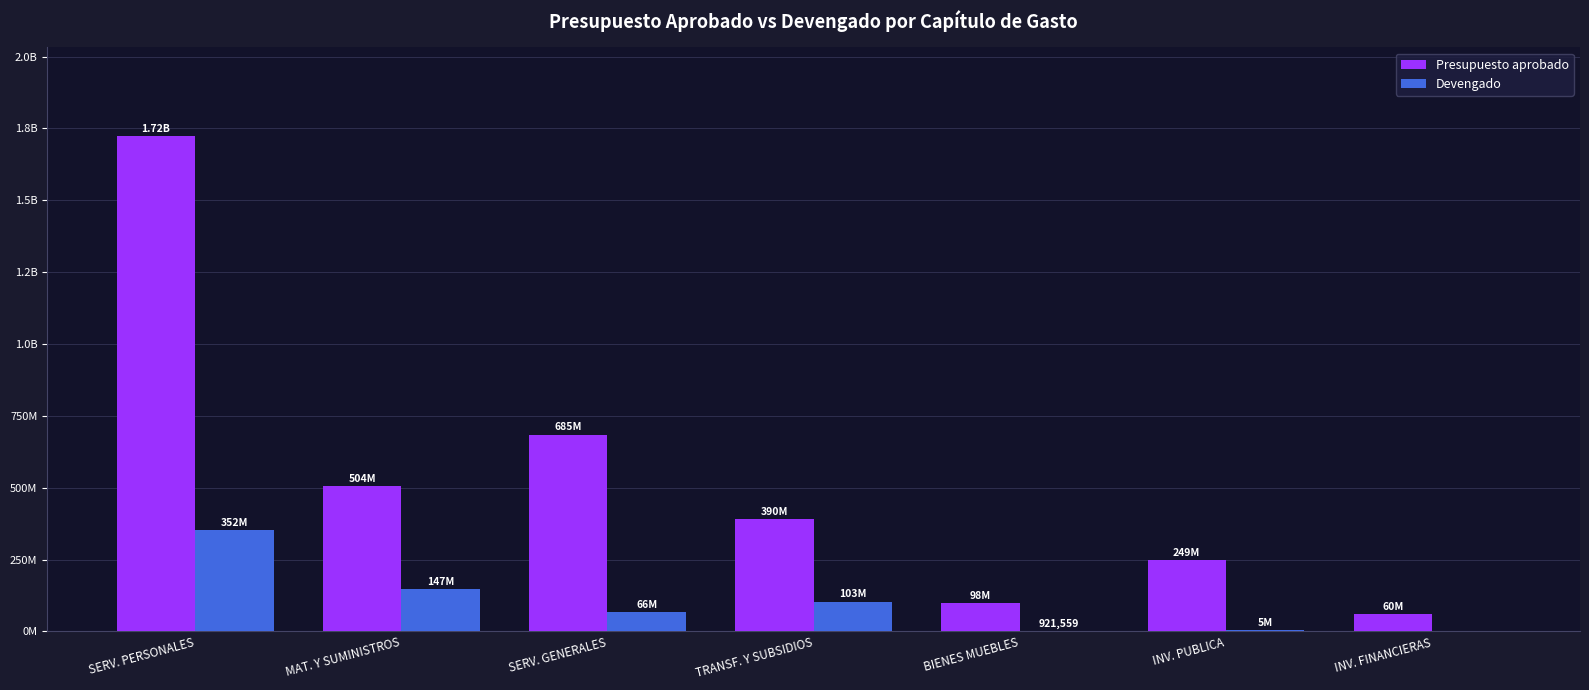

Rank the series by their maximum value, from lowest to highest.

Devengado, Presupuesto aprobado